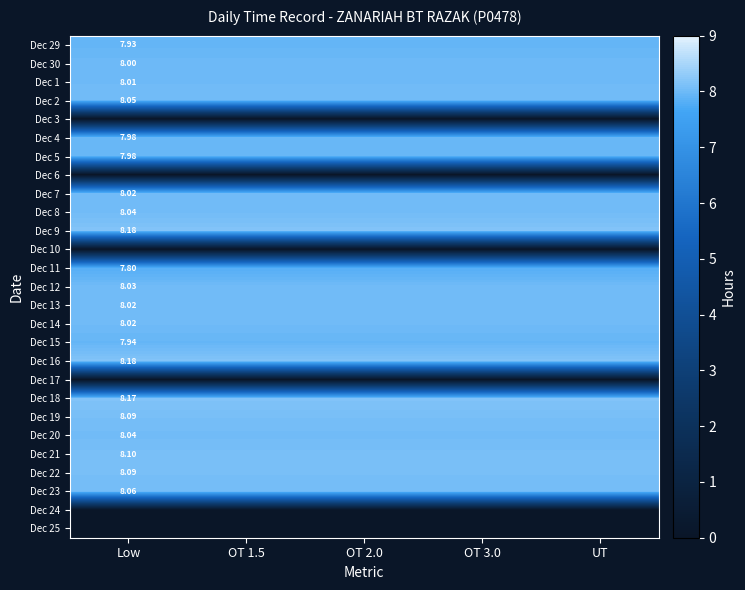

Which series has the largest range (max minus min)?

Dec 29